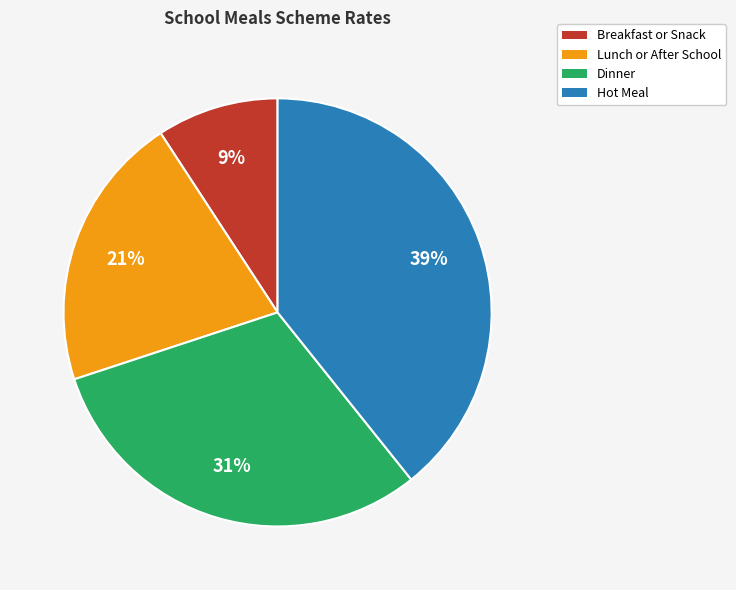

Do Breakfast or Snack and Dinner together represent more than half of the pie?

No